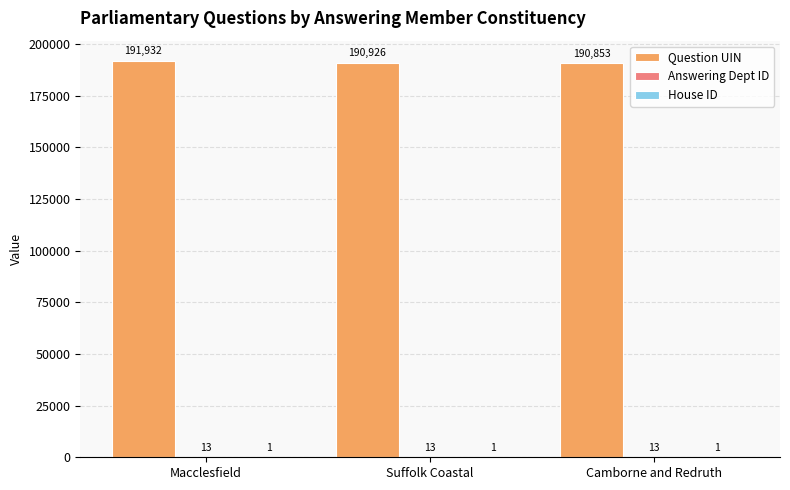

What is the total value across all series at Suffolk Coastal?

190940